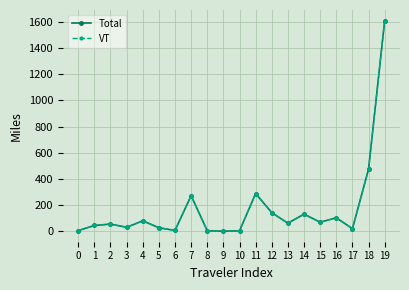

What is the value of the VT point at the 14th from the left?

61.3